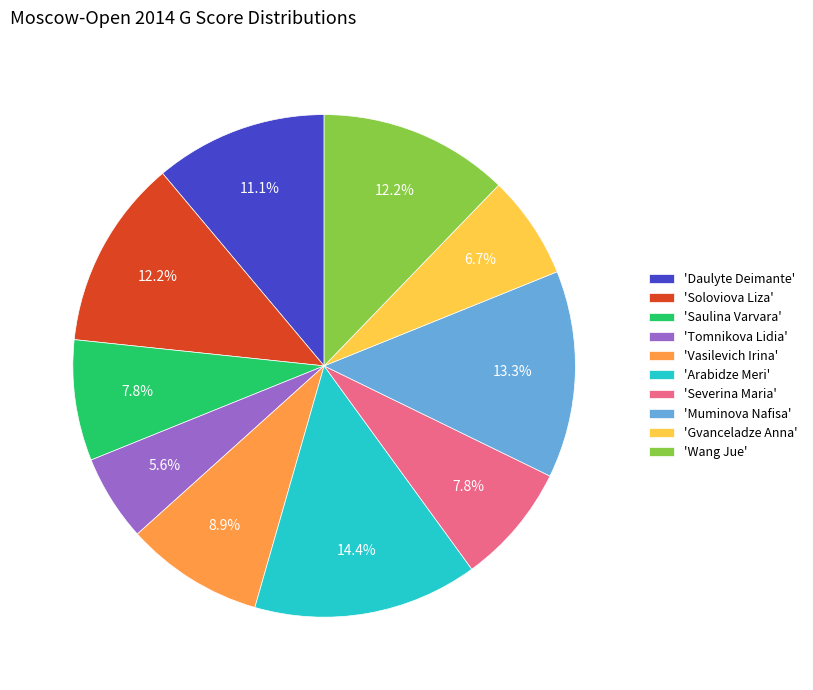

Which category has the biggest portion of the pie?

'Arabidze Meri'